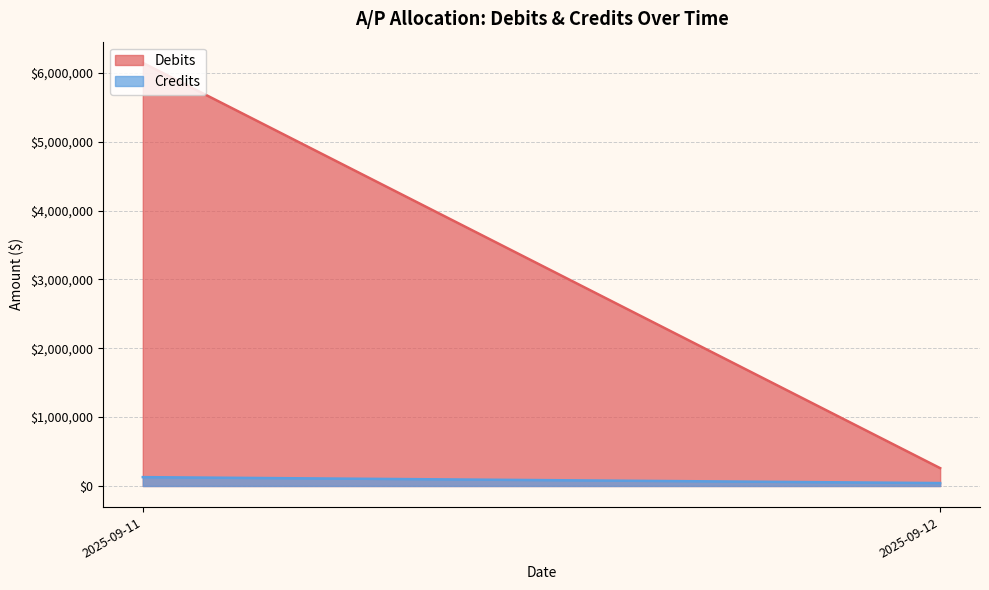

What is the maximum value for Credits?

128622.8